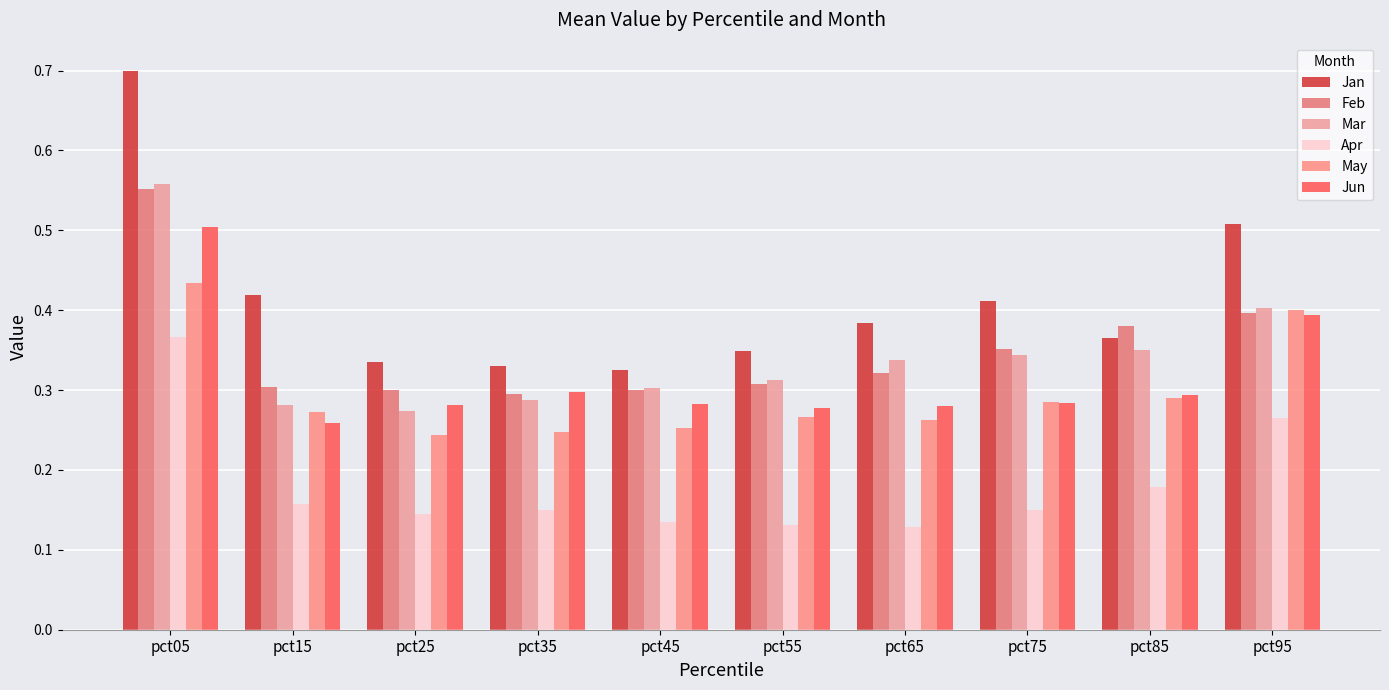

At how many categories does at least one series exceed 0?

10